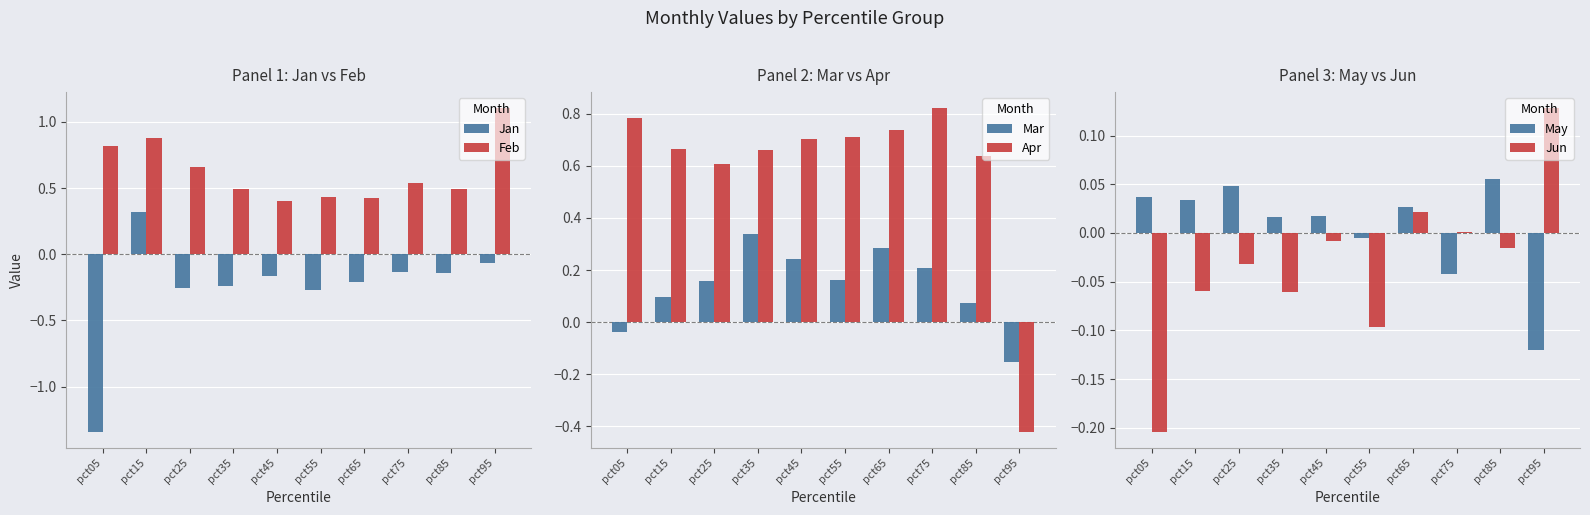

How many groups of bars are there?

10